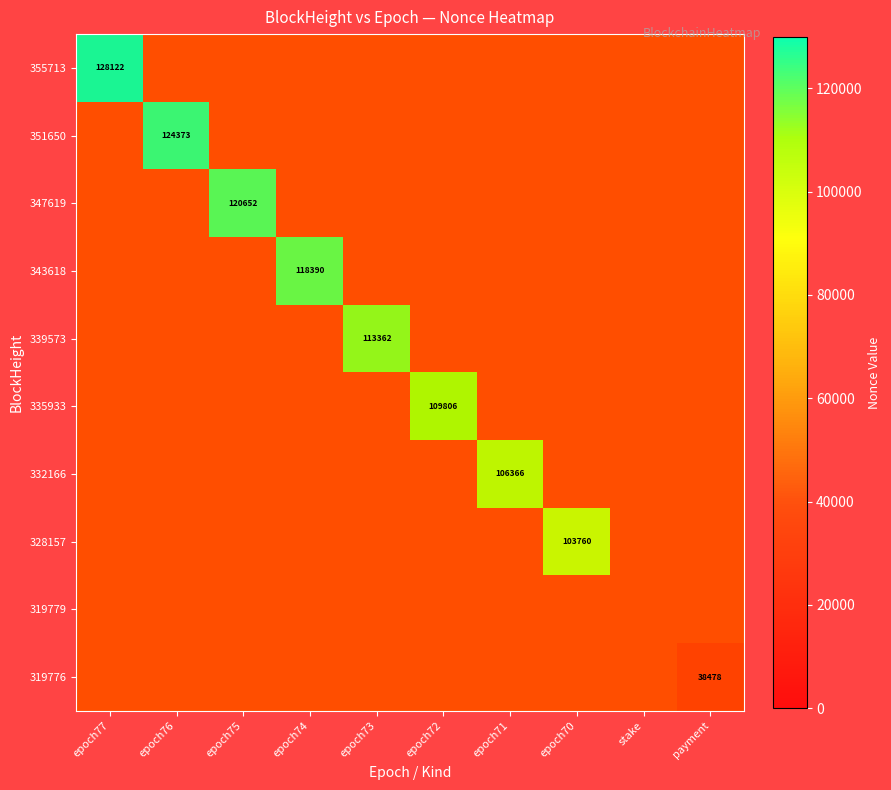

Rank the series by their average value, from lowest to highest.

355713, 351650, 347619, 343618, 339573, 335933, 332166, 328157, 319779, 319776